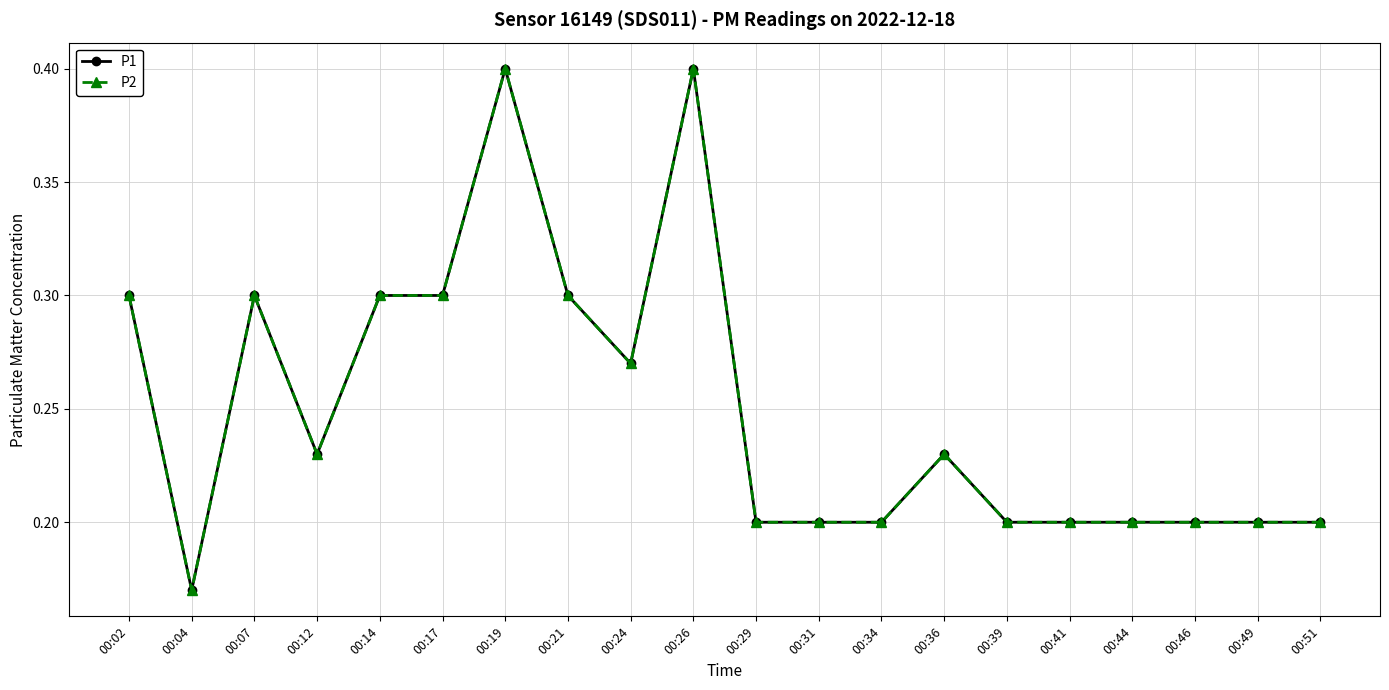

Does the chart have visible grid lines?

Yes